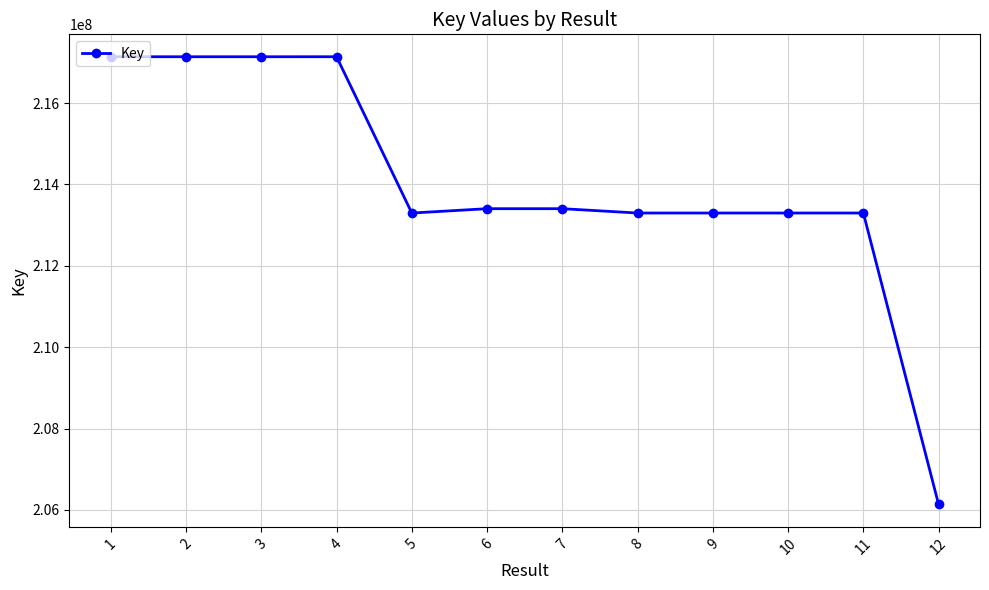

How many values are below 213405280?

6